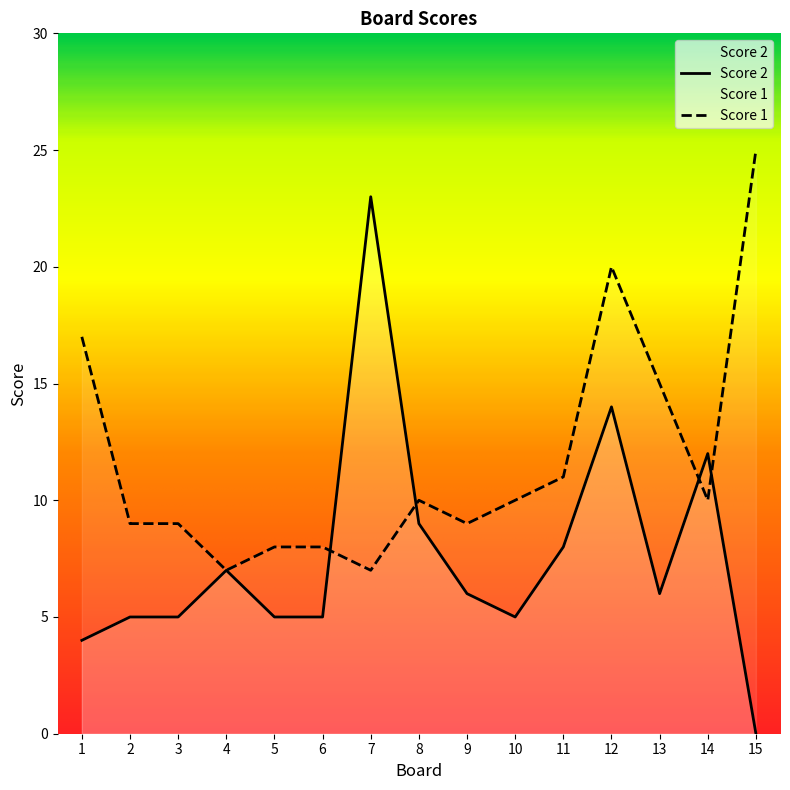

At which label does Score 1 reach its peak?

15